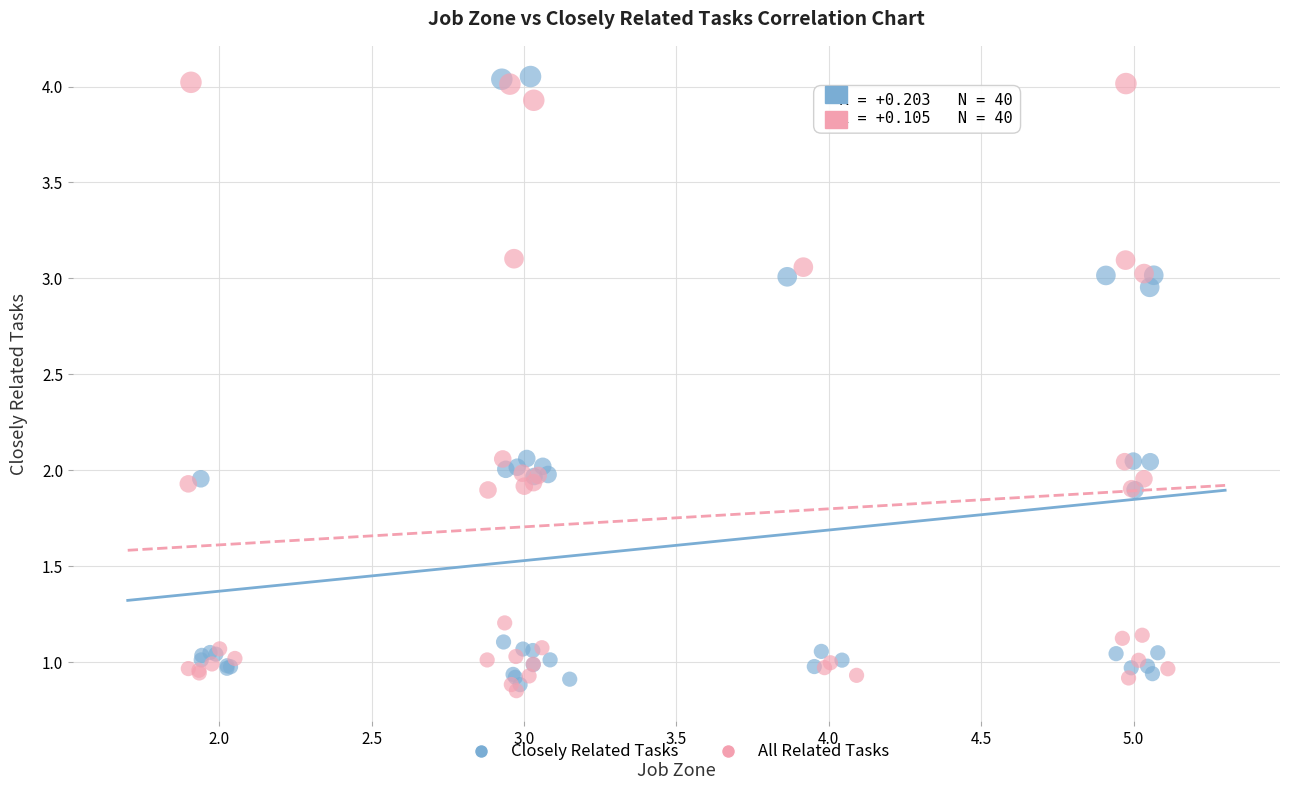

Which series reaches the maximum Y coordinate?

Closely Related Tasks